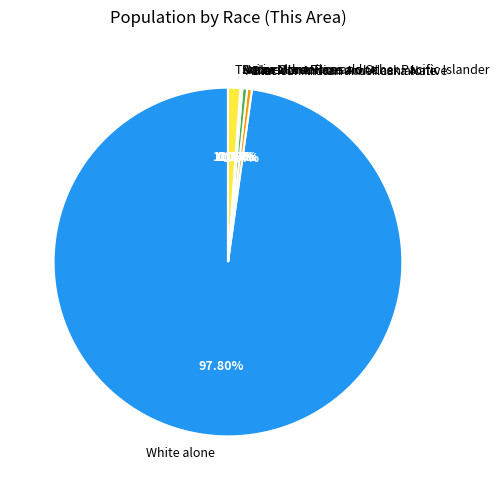

Count the number of slices in the pie.

7